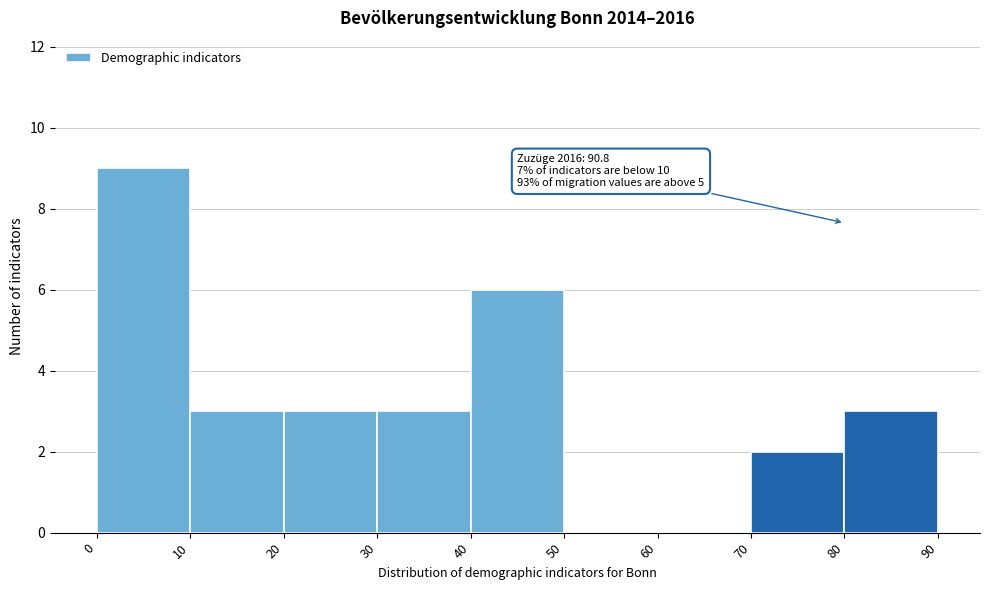

Over which range of the x-axis is the bar tallest?

0 to 10